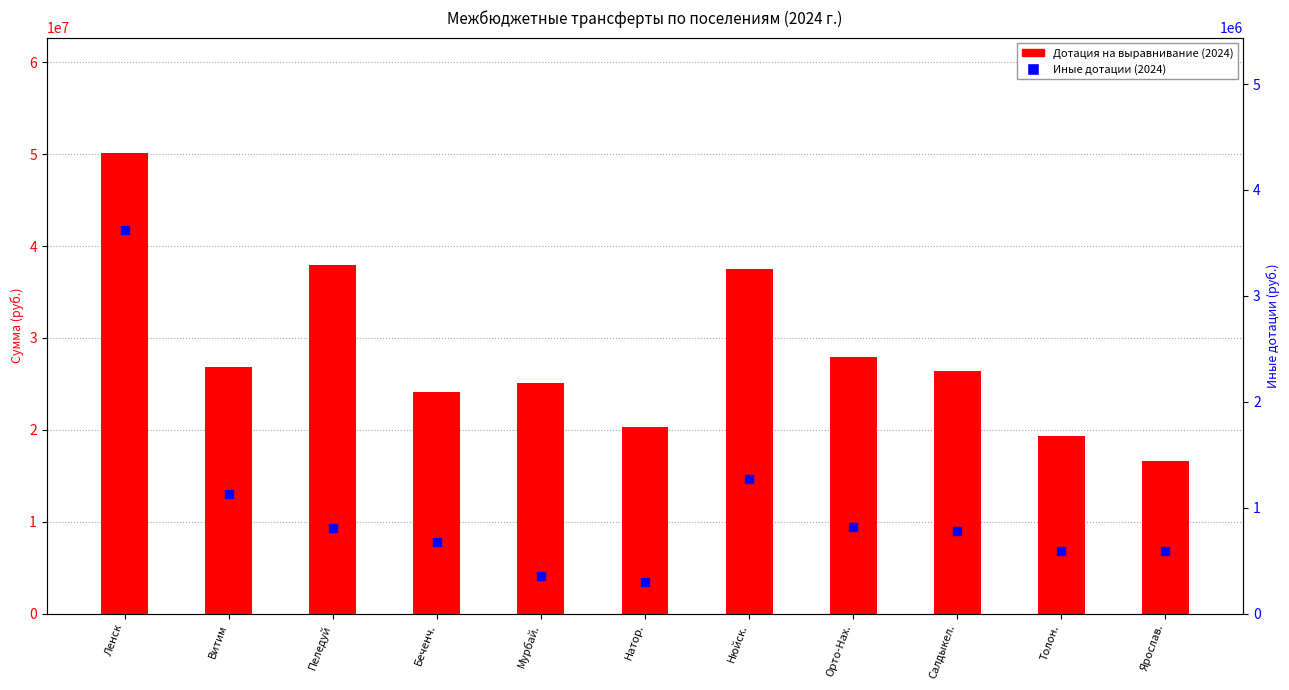

At how many categories does at least one series exceed 3005723?

11